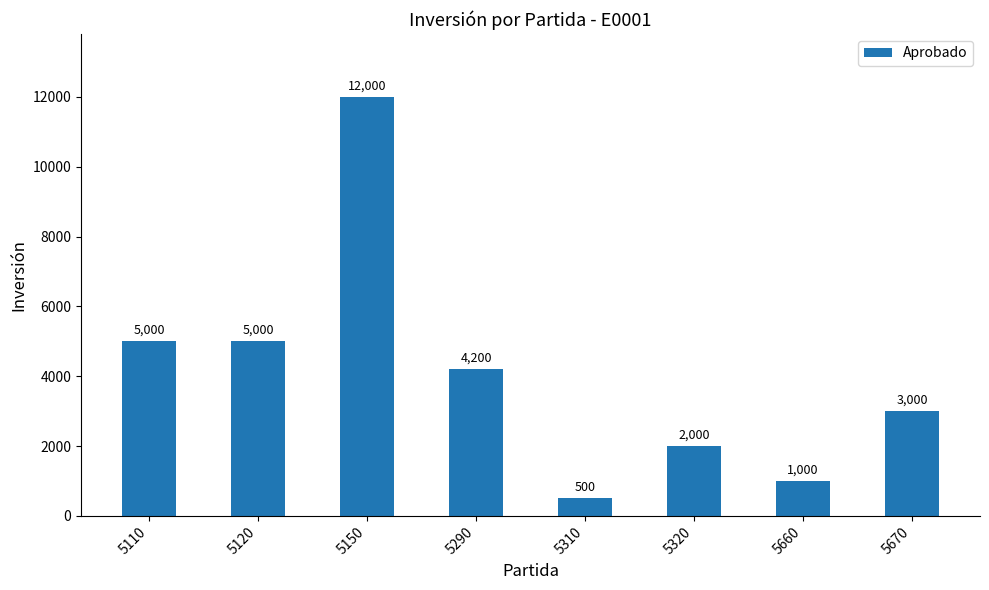

Approximately how many times larger is the value at 5120 compared to 5660?

5.0